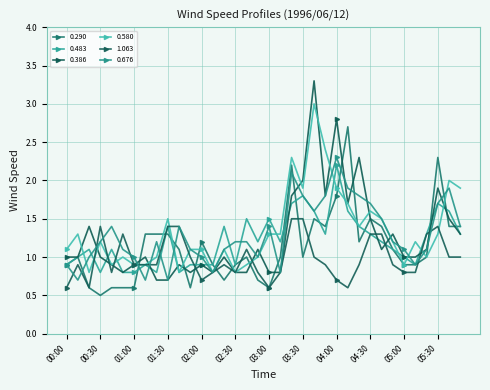

Count the number of data series in this chart.

6